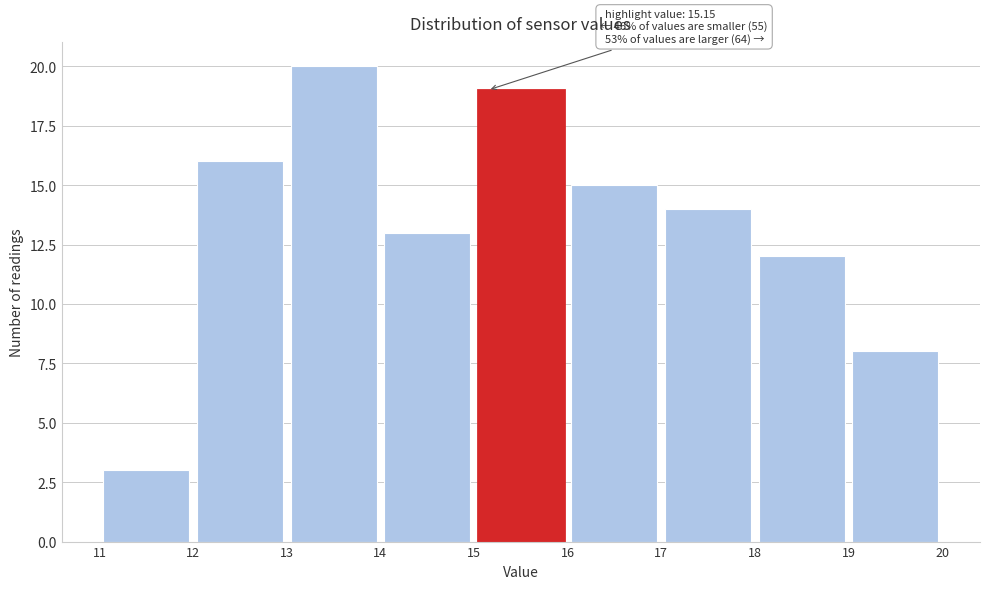

Over which range of the x-axis is the bar tallest?

13 to 14